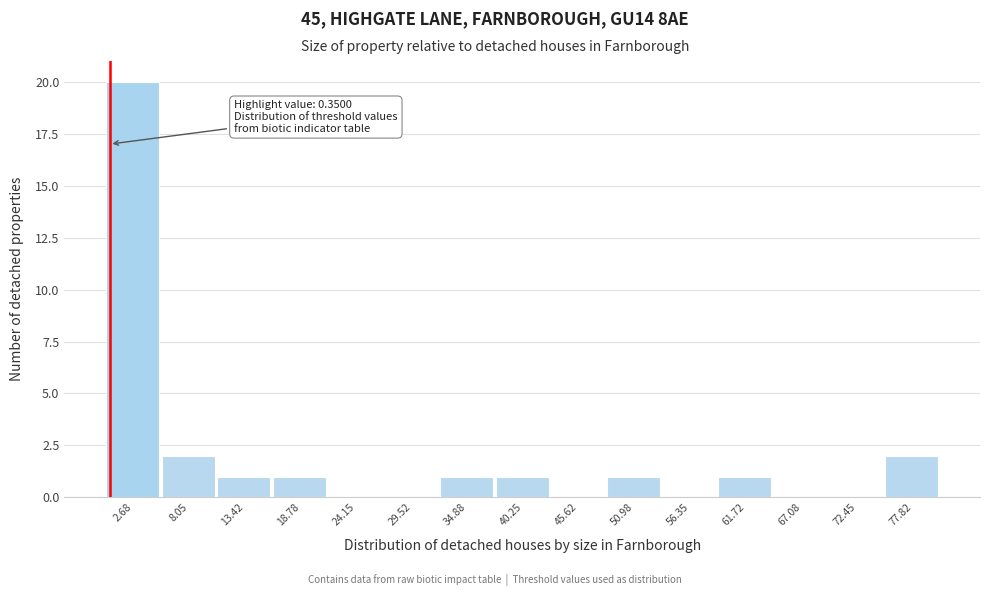

Over which range of the x-axis is the bar tallest?

0 to 5